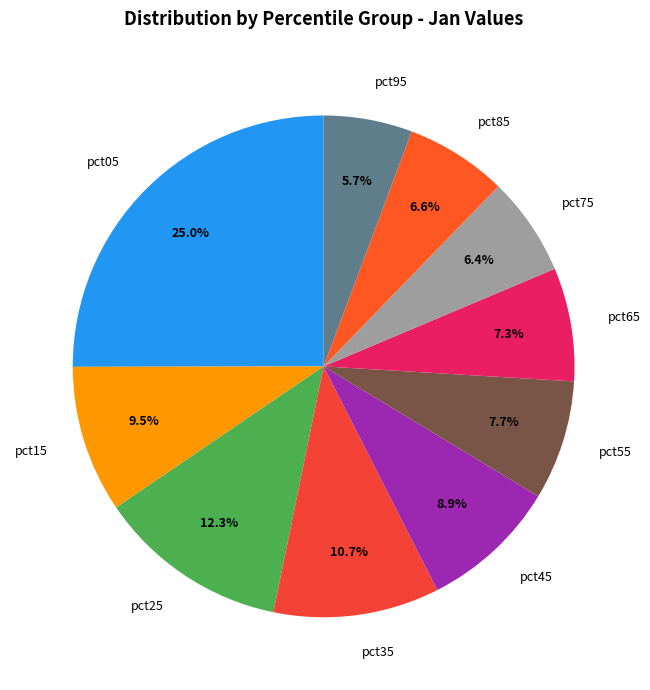

Between pct15 and pct85, which is larger?

pct15